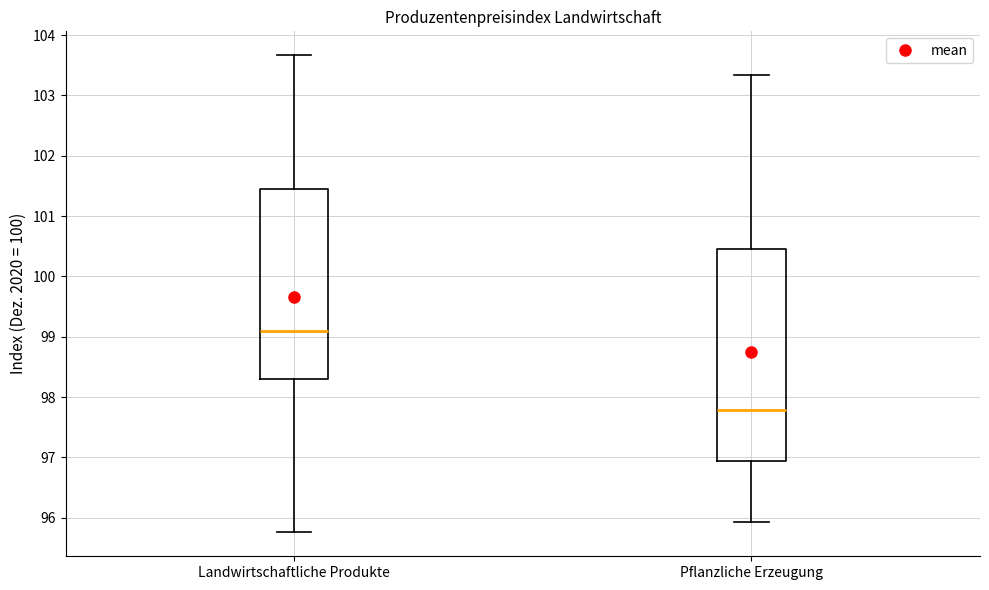

Where does the median line of the box for Landwirtschaftliche Produkte sit on the y-axis? The values are not printed on the chart, so give them approximately, as read against the axis.

99.1